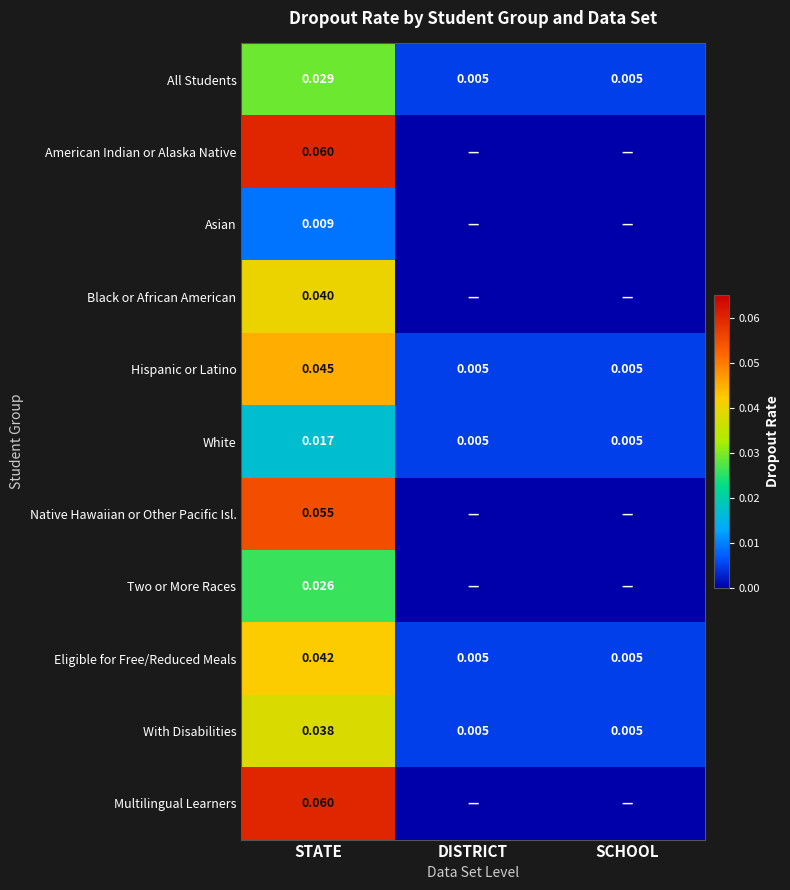

Where is Multilingual Learners nearest to the value 0?

DISTRICT